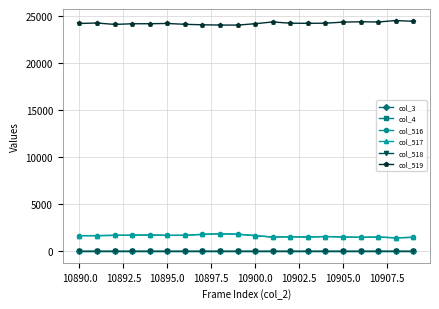

Reading right to left, list all the values displayed in this chart.

col_3: 0	0	0	0	0	0	0	0	0	0	0	0	0	0	0	0	0	0	0	0
col_4: 0	0	0	0	0	0	0	0	0	0	0	0	0	0	0	0	0	0	0	0
col_516: 1478	1424	1509	1478	1510	1563	1505	1539	1503	1661	1812	1858	1794	1691	1688	1731	1704	1690	1656	1655
col_517: 1478	1424	1507	1478	1510	1563	1504	1538	1503	1660	1812	1858	1794	1689	1688	1730	1703	1690	1654	1655
col_518: 0	0	2	0	0	0	1	1	0	1	0	0	0	2	0	1	1	0	2	0
col_519: 24406	24491	24335	24361	24322	24209	24194	24208	24340	24155	24006	24013	24040	24091	24179	24154	24147	24081	24226	24181